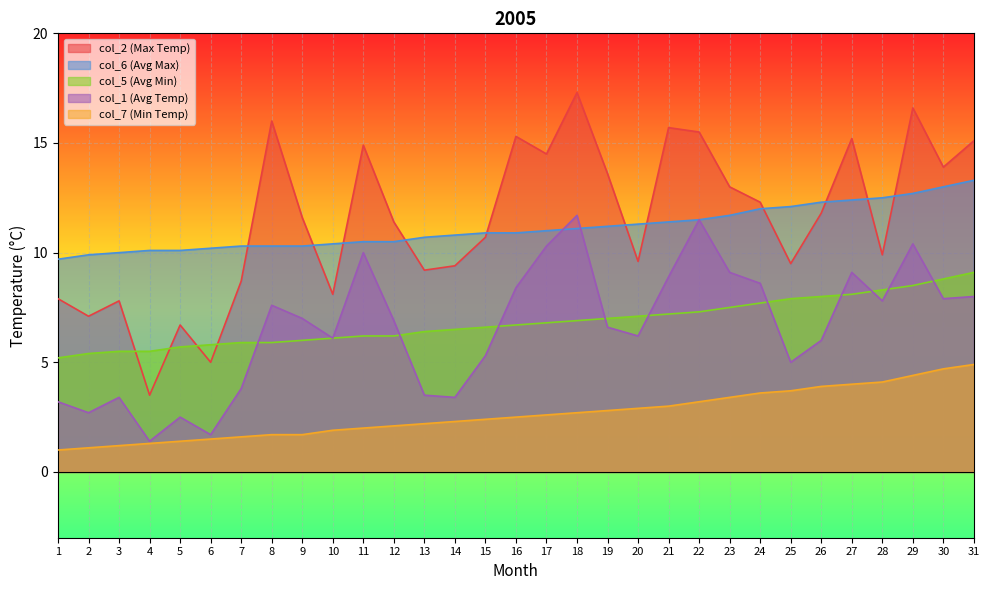

Read the col_6 value at 14.

10.8